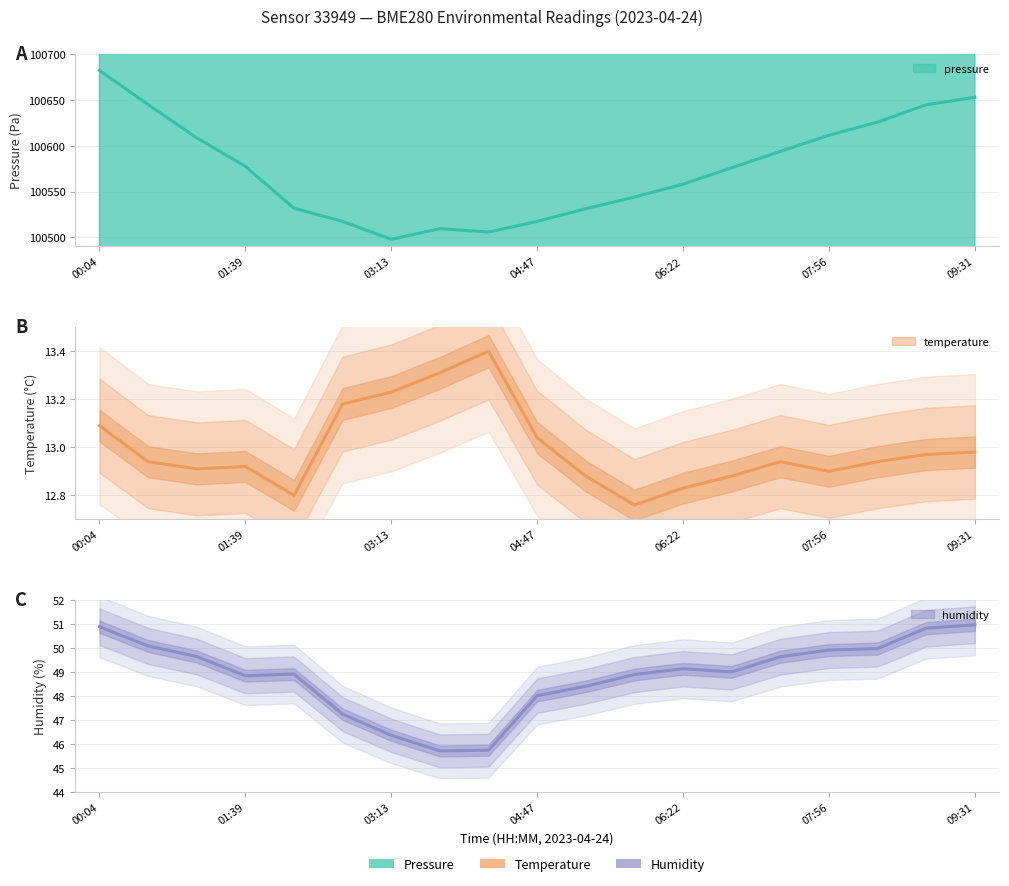

Reading left to right, transcribe all the data shown in this chart.

pressure: 00:04=100682.4	00:36=100645.0	01:07=100608.6	01:39=100577.5	02:10=100531.8	02:41=100517.3	03:13=100497.8	03:44=100509.4	04:16=100505.7	04:47=100517.3	05:19=100531.2	05:50=100543.9	06:22=100558.1	06:53=100576.0	07:25=100593.9	07:56=100611.5	08:28=100625.9	08:59=100644.8	09:31=100652.9
temperature: 00:04=13.1	00:36=12.9	01:07=12.9	01:39=12.9	02:10=12.8	02:41=13.2	03:13=13.2	03:44=13.3	04:16=13.4	04:47=13.0	05:19=12.9	05:50=12.8	06:22=12.8	06:53=12.9	07:25=12.9	07:56=12.9	08:28=12.9	08:59=13.0	09:31=13.0
humidity: 00:04=50.9	00:36=50.1	01:07=49.6	01:39=48.9	02:10=48.9	02:41=47.2	03:13=46.4	03:44=45.7	04:16=45.8	04:47=48.0	05:19=48.4	05:50=48.9	06:22=49.1	06:53=49.0	07:25=49.6	07:56=49.9	08:28=50.0	08:59=50.8	09:31=51.0